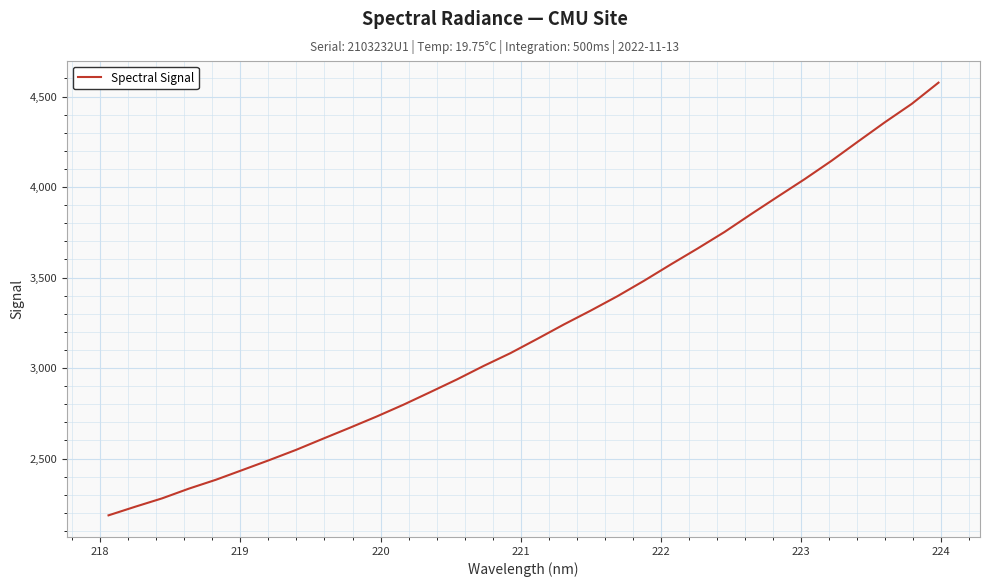

What is the smallest value displayed?

2186.2